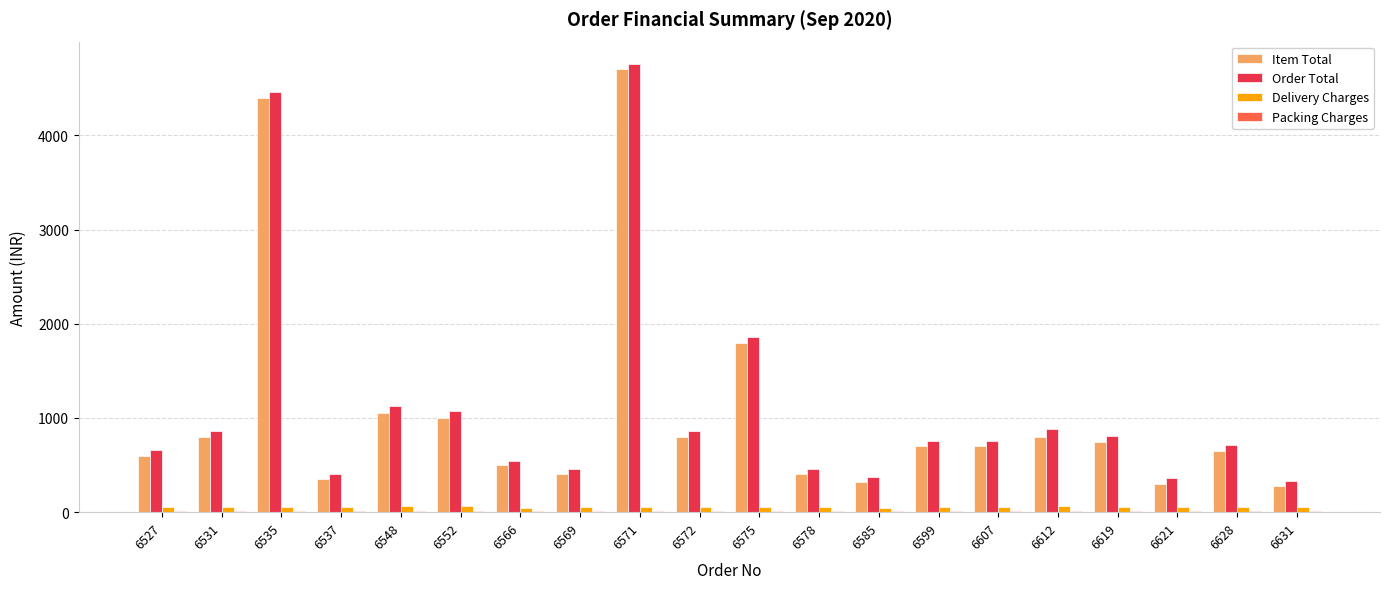

Between 6552 and 6575, which series saw the biggest shift?

Item Total